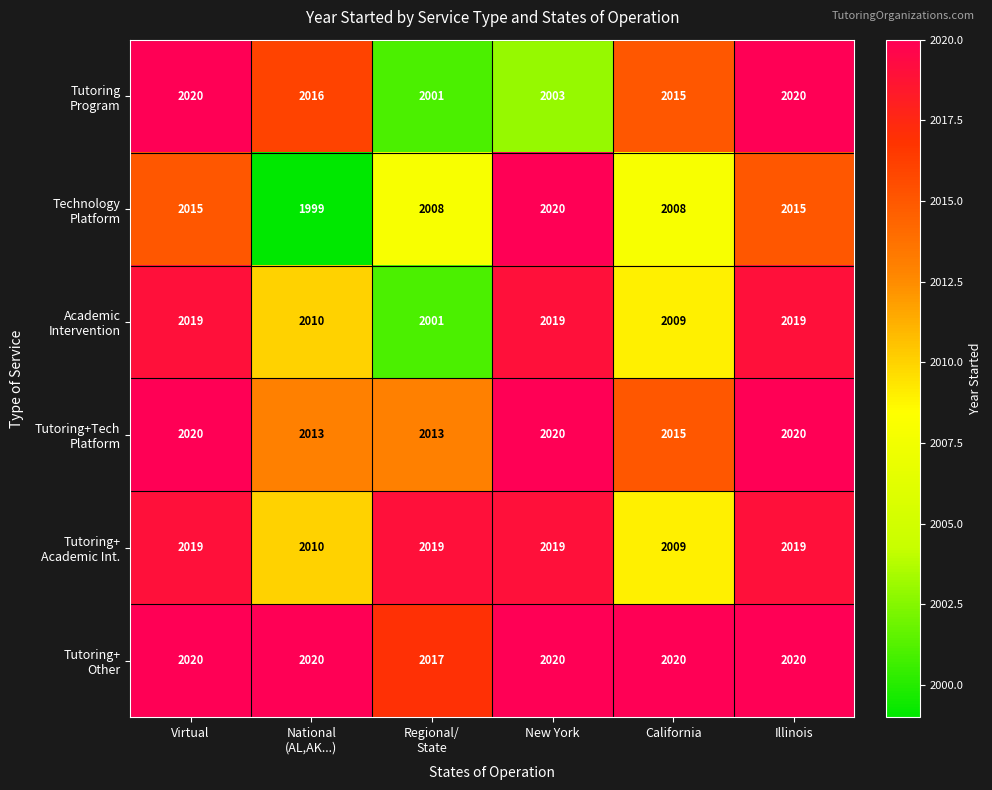

What is the difference between the highest and lowest values at California?

12